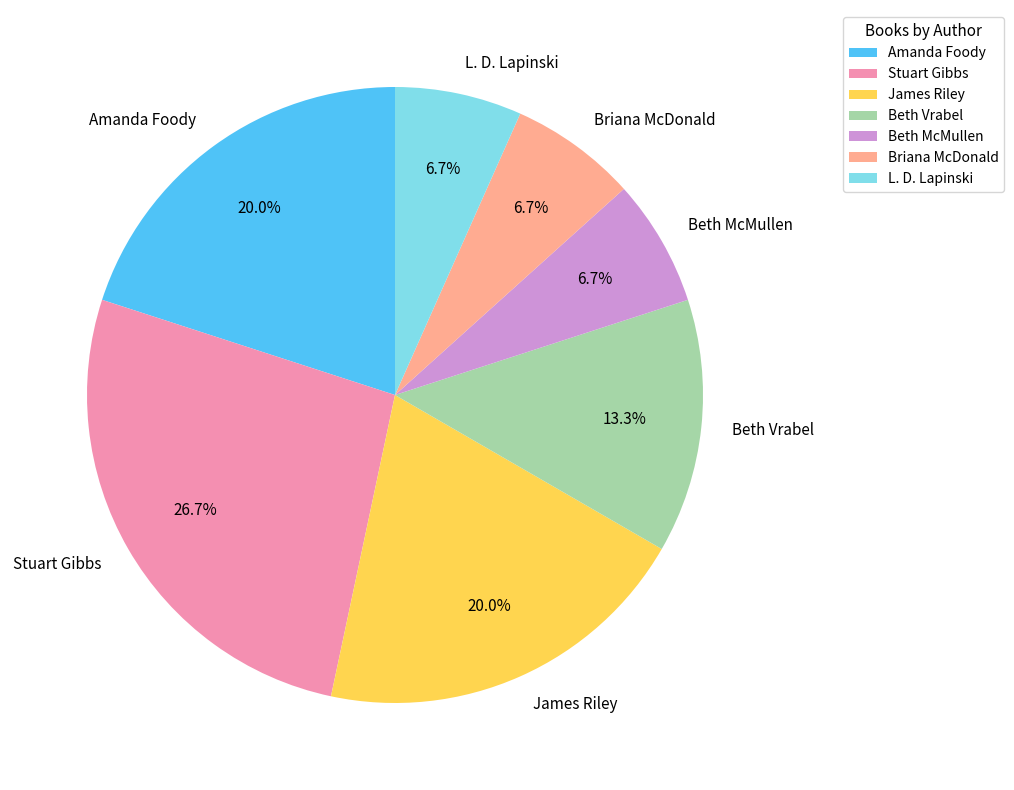

Which has a higher value, Amanda Foody or Beth McMullen?

Amanda Foody